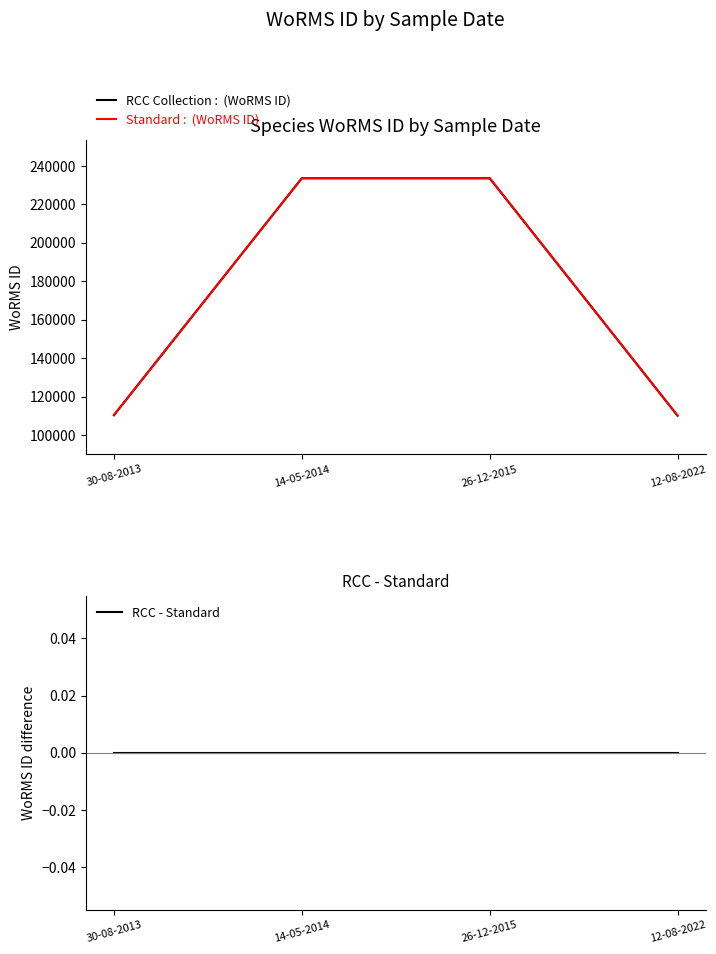

Does the chart have visible grid lines?

No